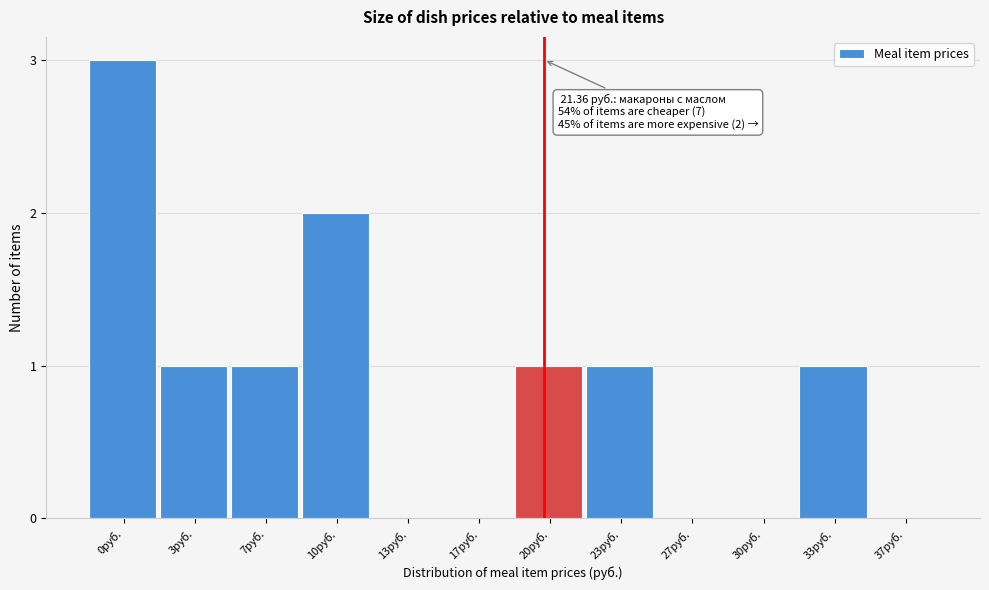

Reading left to right, transcribe all the data shown in this chart.

0руб.=3	3руб.=1	7руб.=1	10руб.=2	13руб.=0	17руб.=0	20руб.=1	23руб.=1	27руб.=0	30руб.=0	33руб.=1	37руб.=0